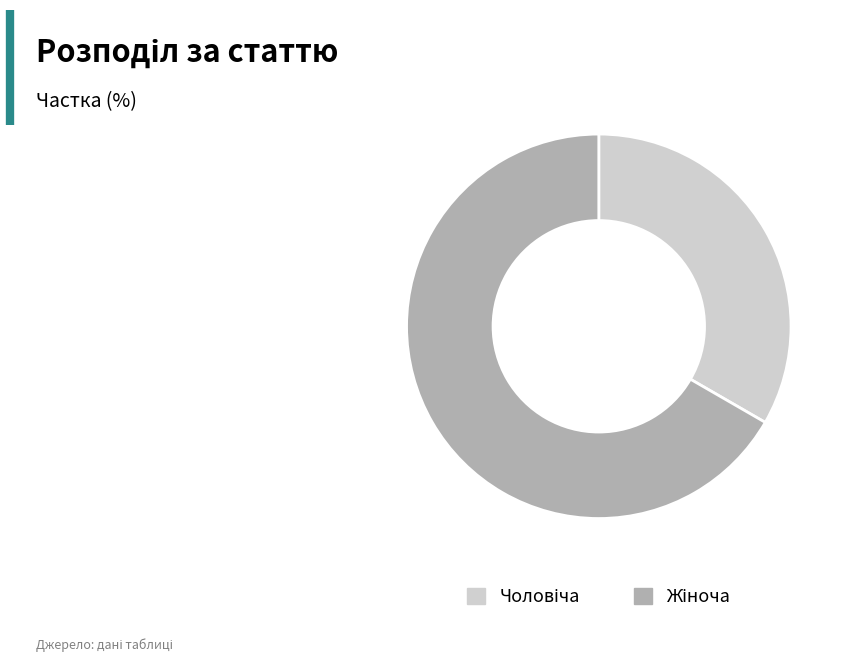

Does any single category account for the majority?

Yes